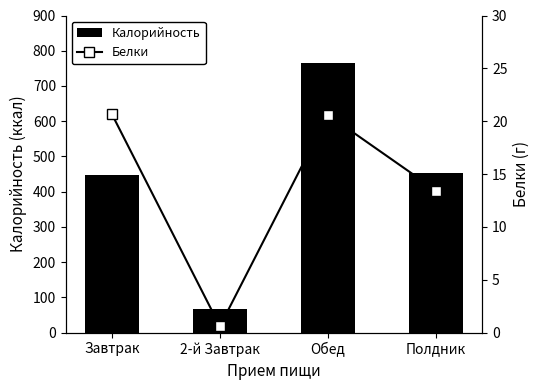

How many data points in Белки are less than 20?

2